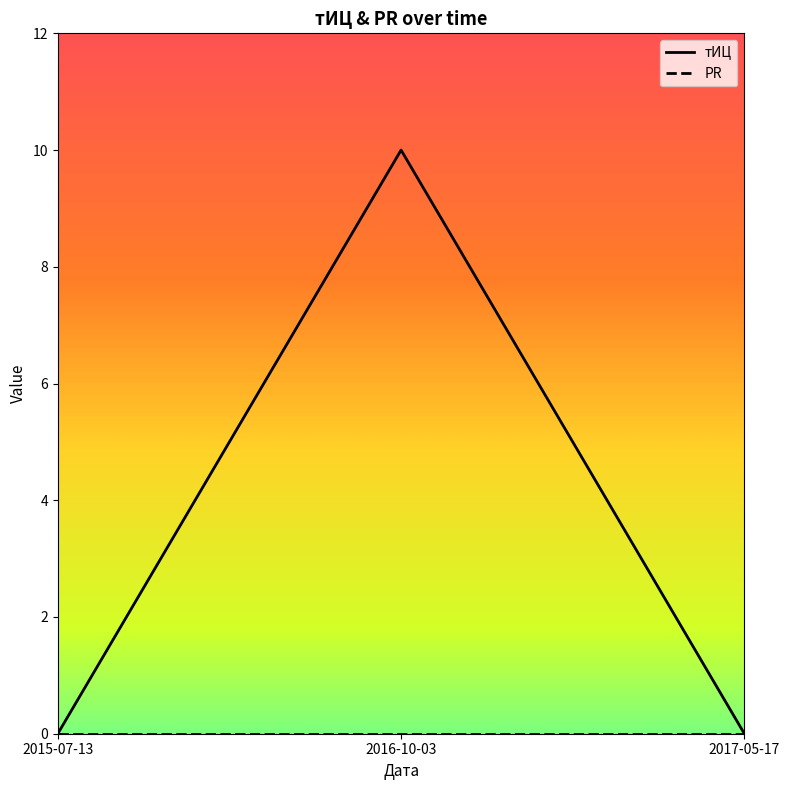

What position from the left is 2017-05-17?

3